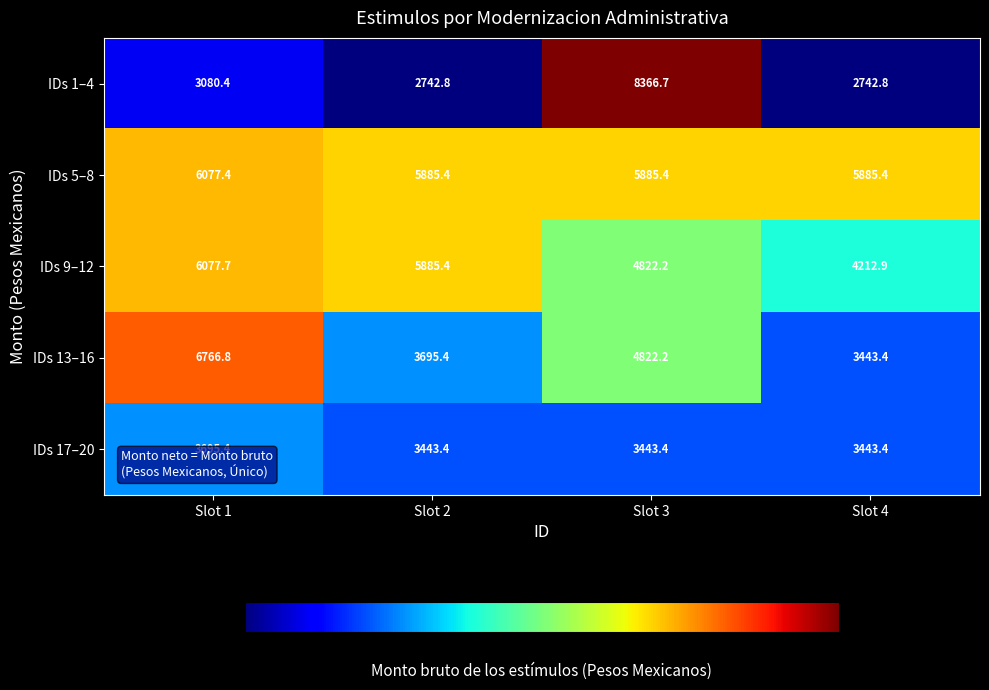

Which series has the widest spread of values?

IDs 1–4